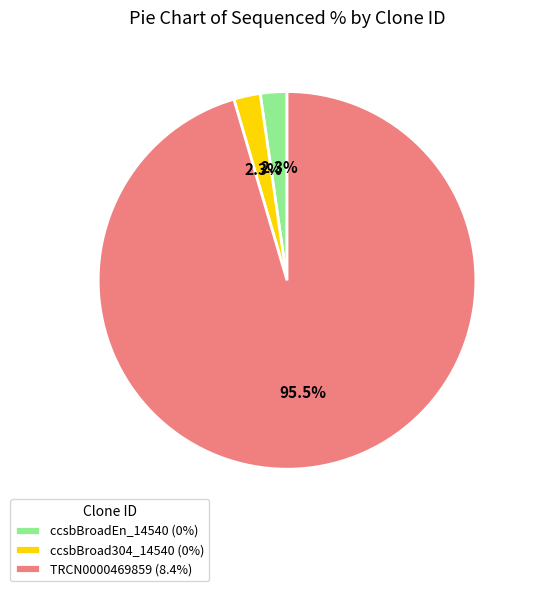

Do ccsbBroad304_14540 (0%) and ccsbBroadEn_14540 (0%) together represent more than half of the pie?

No